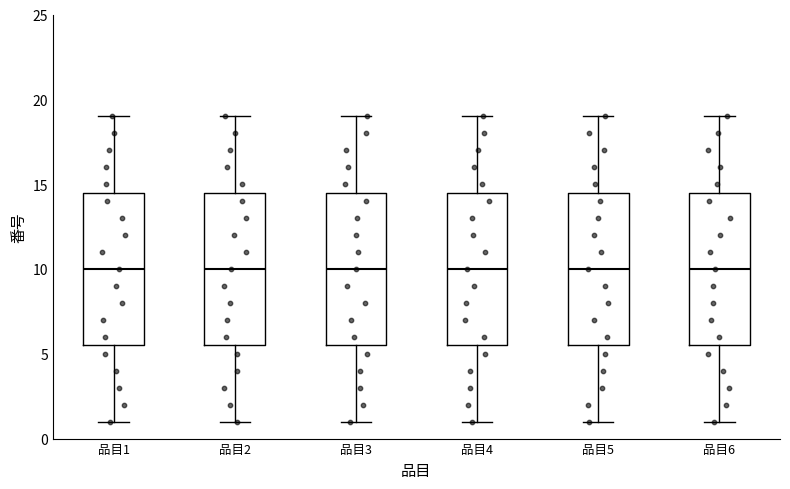

Reading left to right, transcribe this box plot: for each box, give where its median line is, the range the box spans, and where its two whiskers end, as read against the y-axis. The values are not printed on the chart, so give them approximately, as read against the axis.

品目1: median 10.0, box 5.5 to 14.5, whiskers 1.0 to 19.0
品目2: median 10.0, box 5.5 to 14.5, whiskers 1.0 to 19.0
品目3: median 10.0, box 5.5 to 14.5, whiskers 1.0 to 19.0
品目4: median 10.0, box 5.5 to 14.5, whiskers 1.0 to 19.0
品目5: median 10.0, box 5.5 to 14.5, whiskers 1.0 to 19.0
品目6: median 10.0, box 5.5 to 14.5, whiskers 1.0 to 19.0